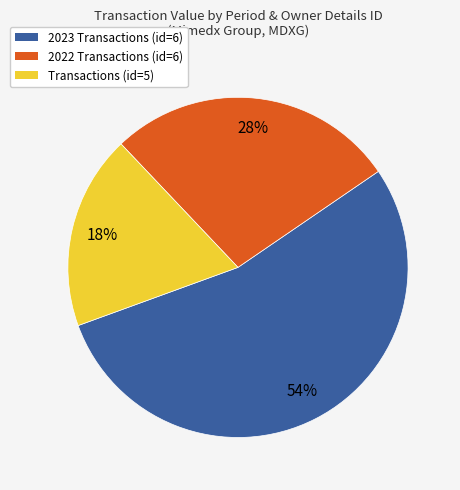

How many slices are in this pie chart?

3